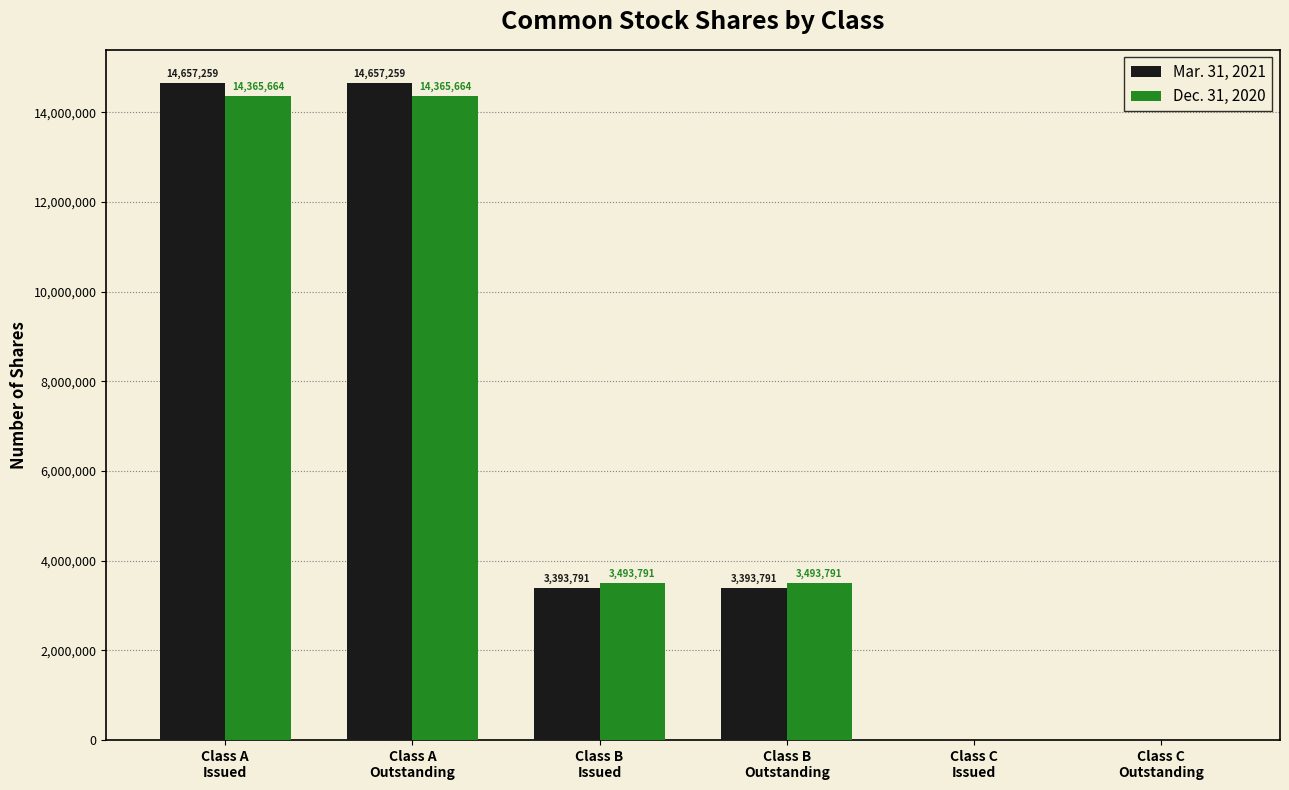

True or false: Dec. 31, 2020 has a value of 3493791 at Class B
Outstanding.

True